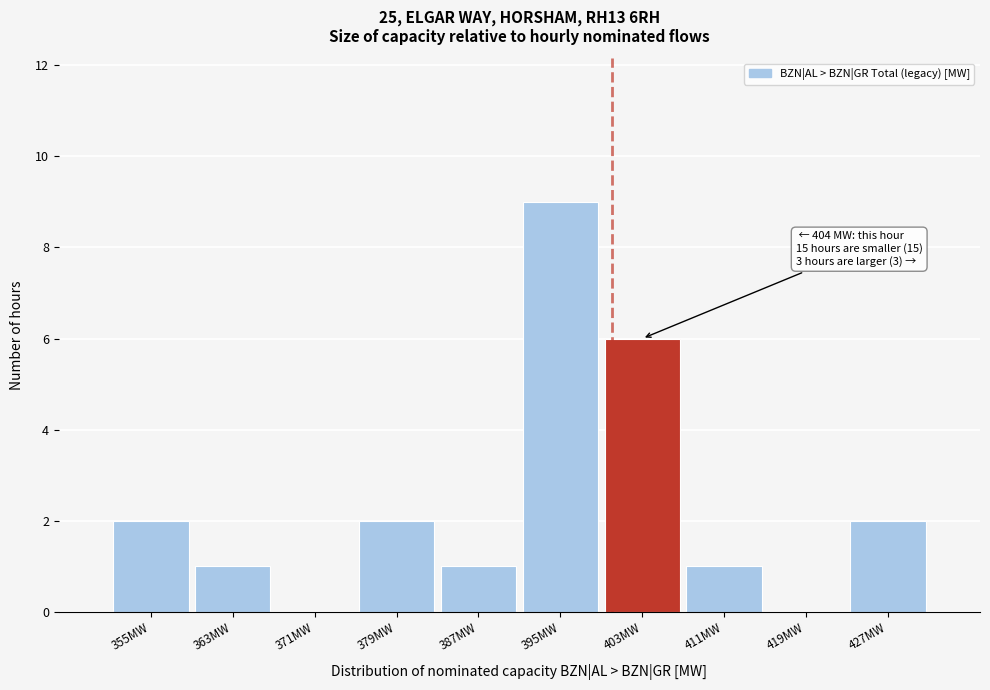

Reading right to left, what are all the values shown in this chart?

427MW=2	419MW=0	411MW=1	403MW=6	395MW=9	387MW=1	379MW=2	371MW=0	363MW=1	355MW=2